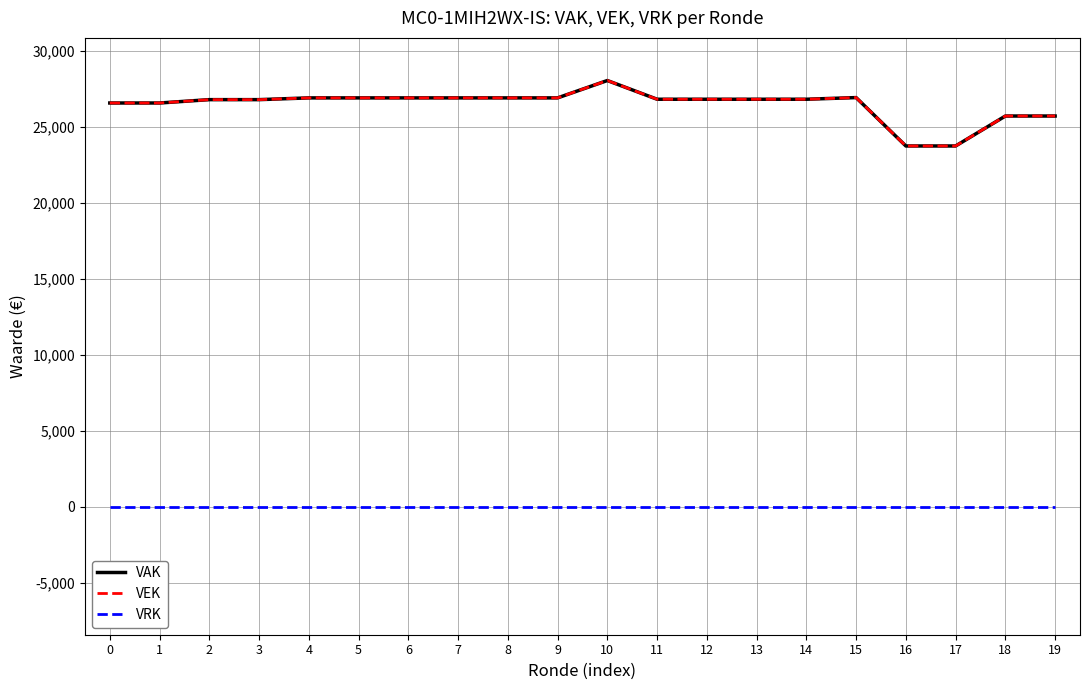

Does the chart display data point markers on the line(s)?

No